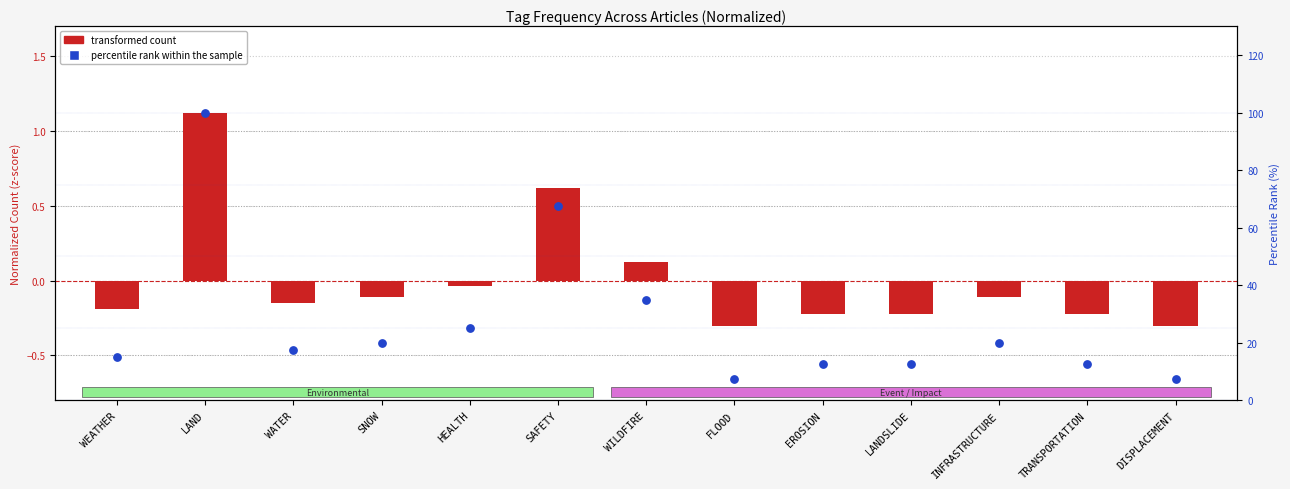

Which series has the largest Y range (max minus min)?

percentile rank within the sample